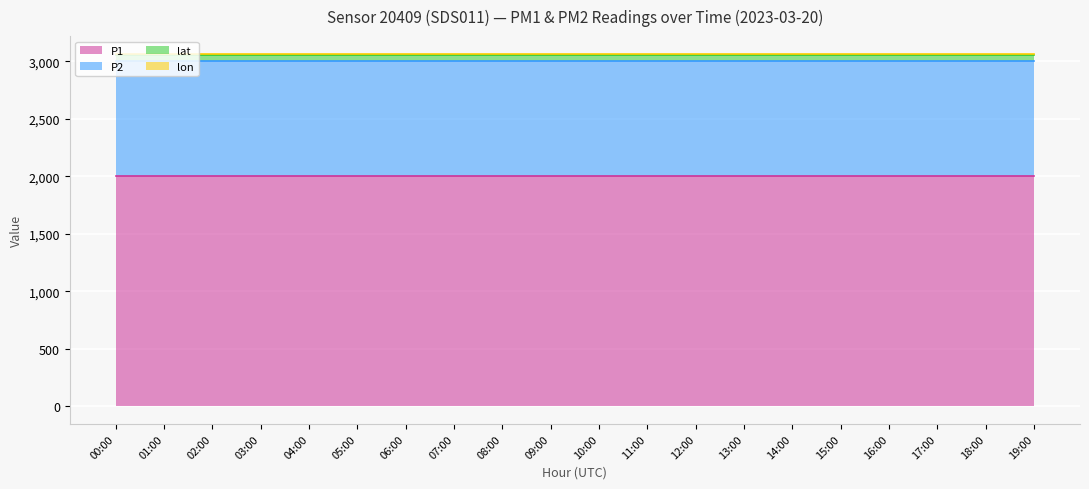

What is the label of the 14th point from the right?

06:00